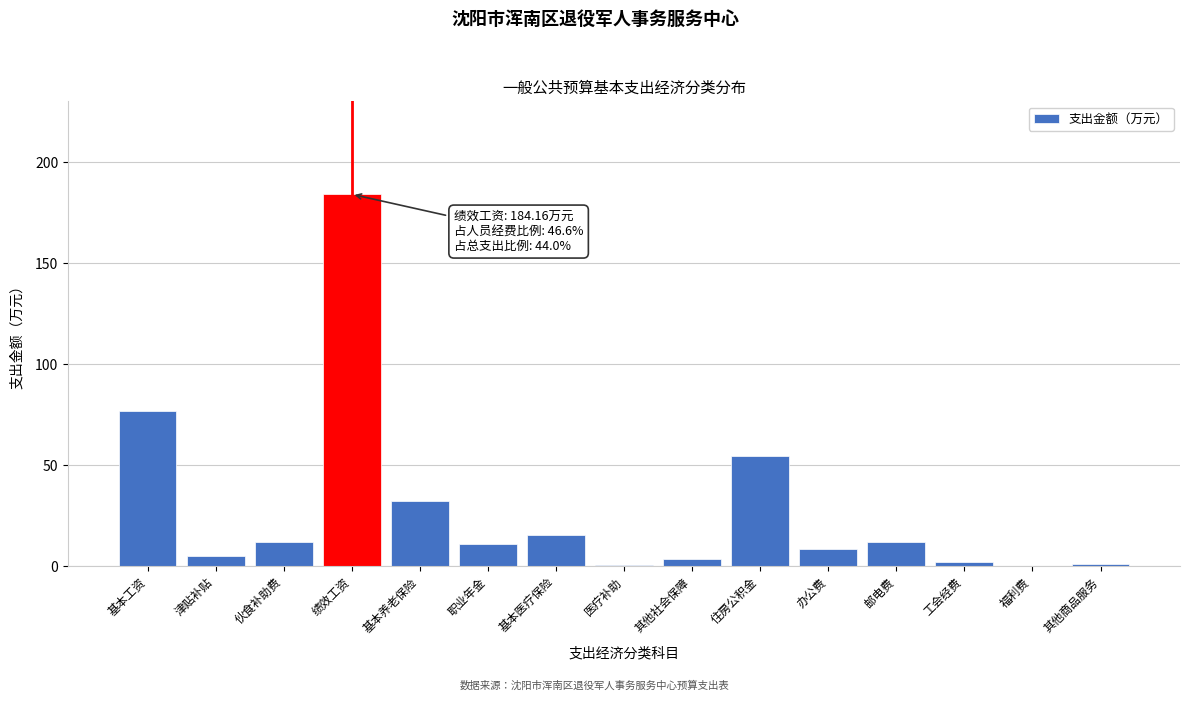

What is the sum of the values at 基本养老保险 and 住房公积金?

86.4